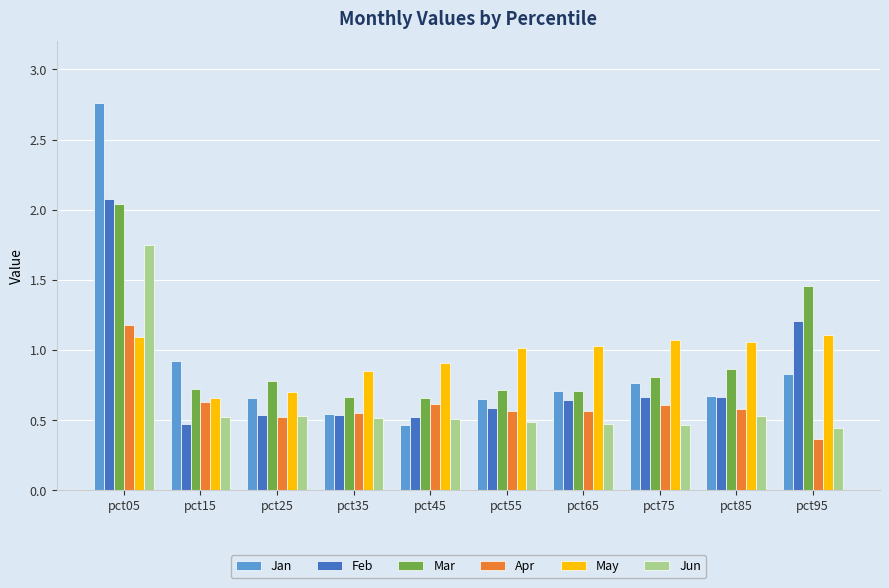

At which label does Apr reach its peak?

pct05